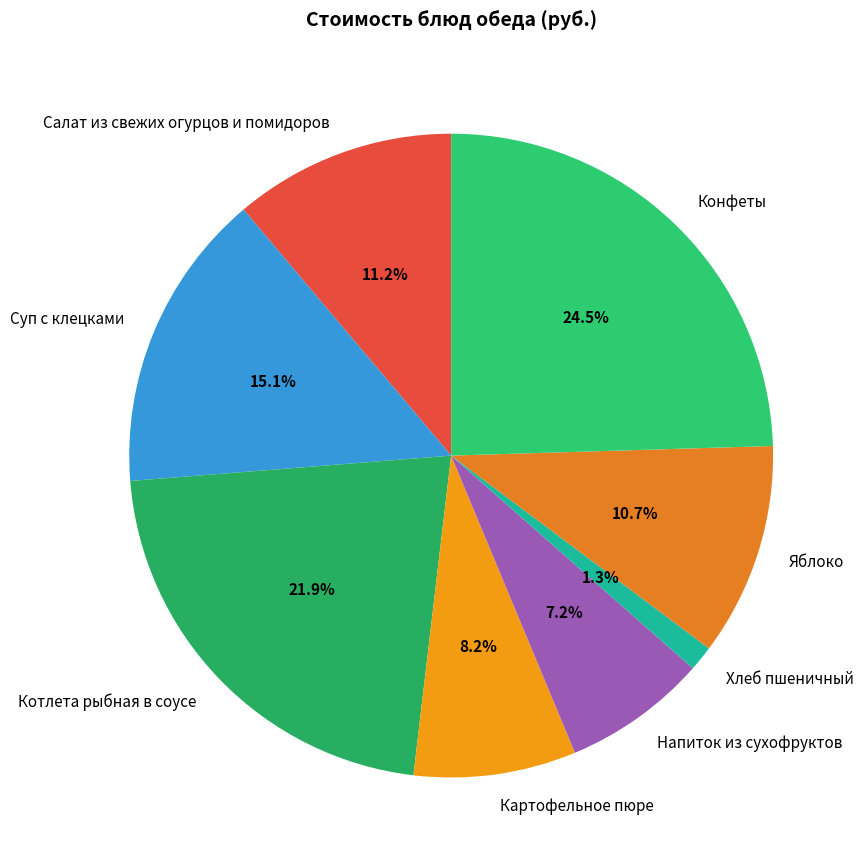

Approximately how many times larger is the value at Напиток из сухофруктов compared to Суп с клецками?

0.5